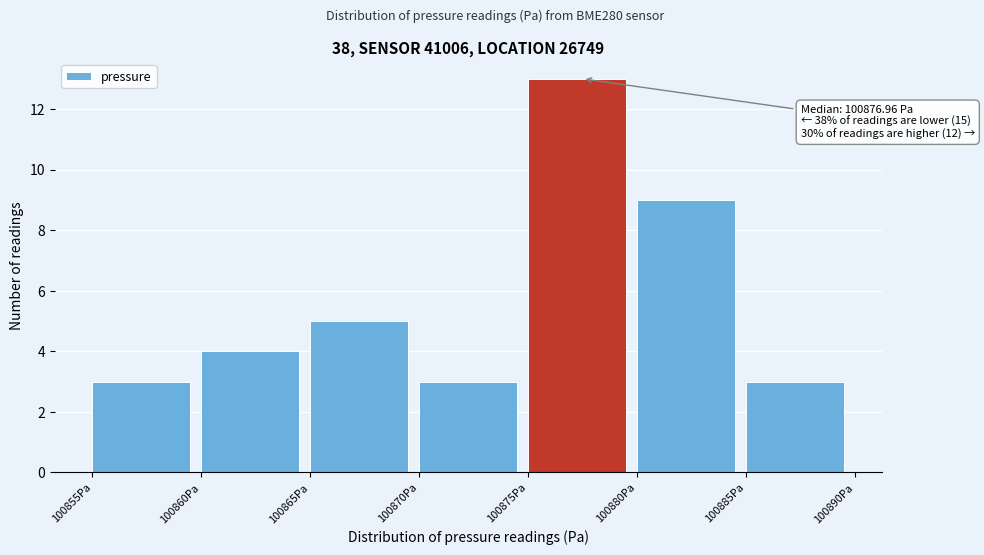

Which range on the x-axis has the tallest bar?

100875 to 100880